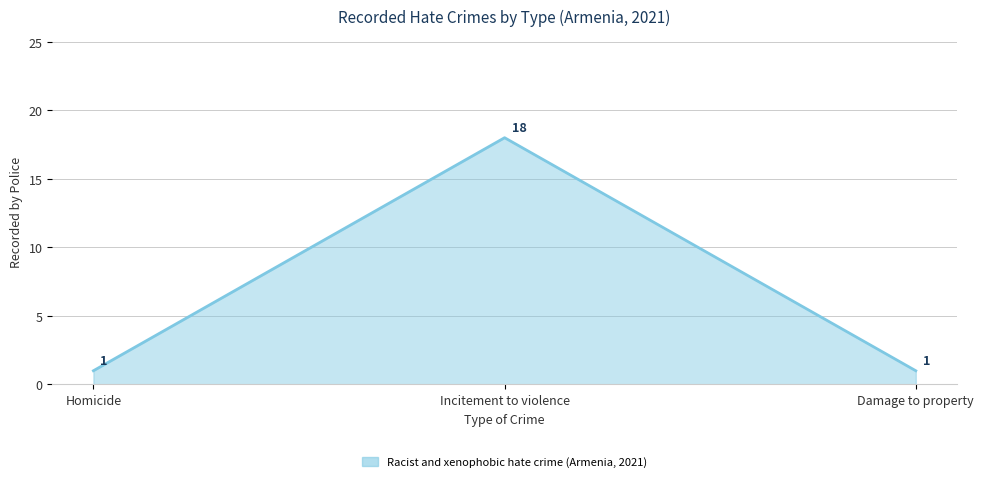

What is the greatest value displayed?

18